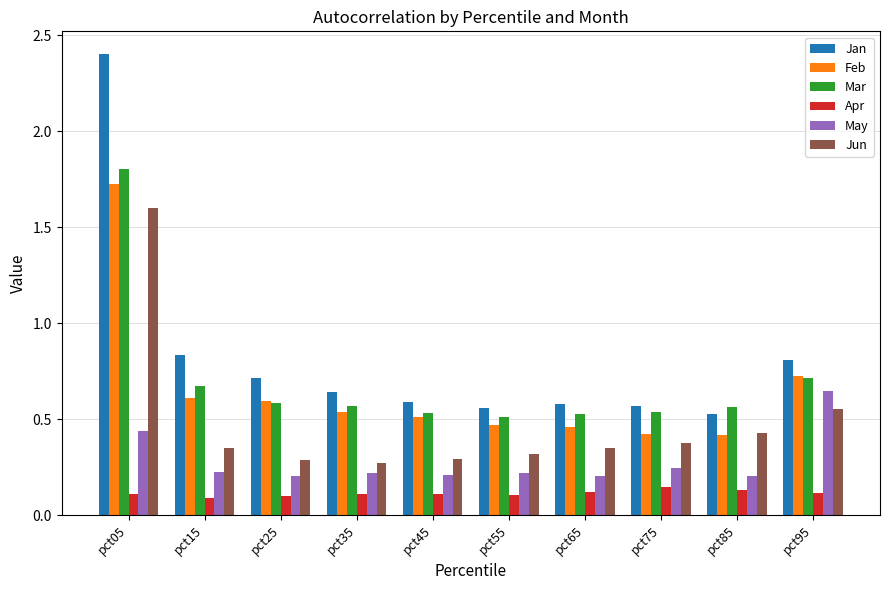

Is the value of Jan at pct35 greater than the value of Jun at pct55?

Yes